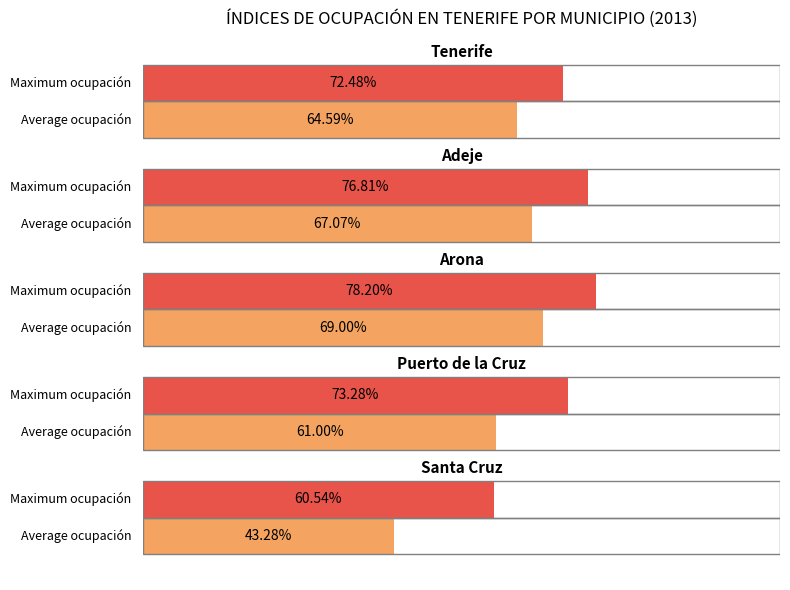

How many categories are shown in the chart?

5